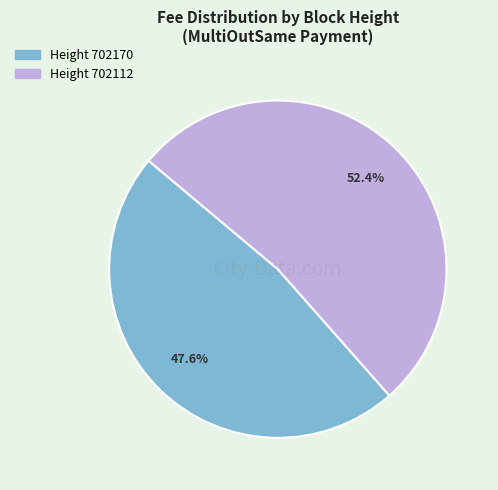

Is there a majority slice in this chart?

Yes